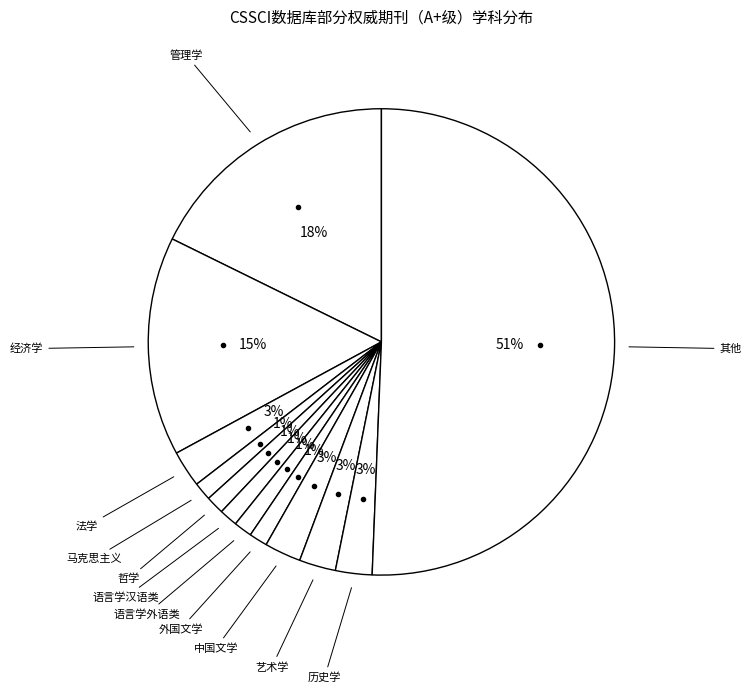

To the nearest percent, what is the combined percentage of 法学 and 外国文学?

4%